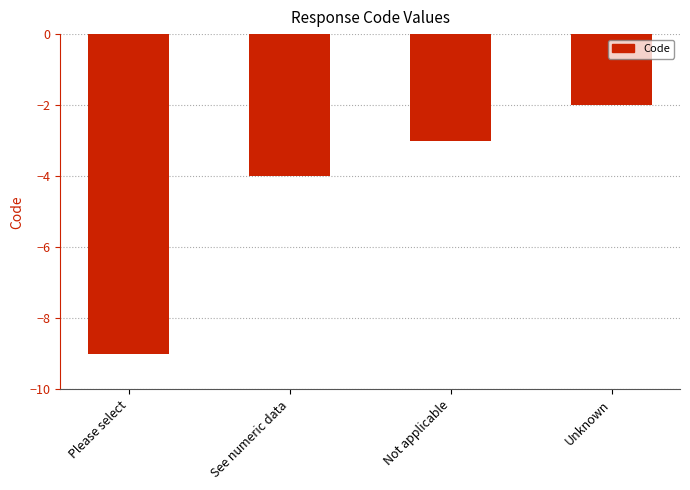

The chart shows a value of -2 at Unknown. True or false?

True